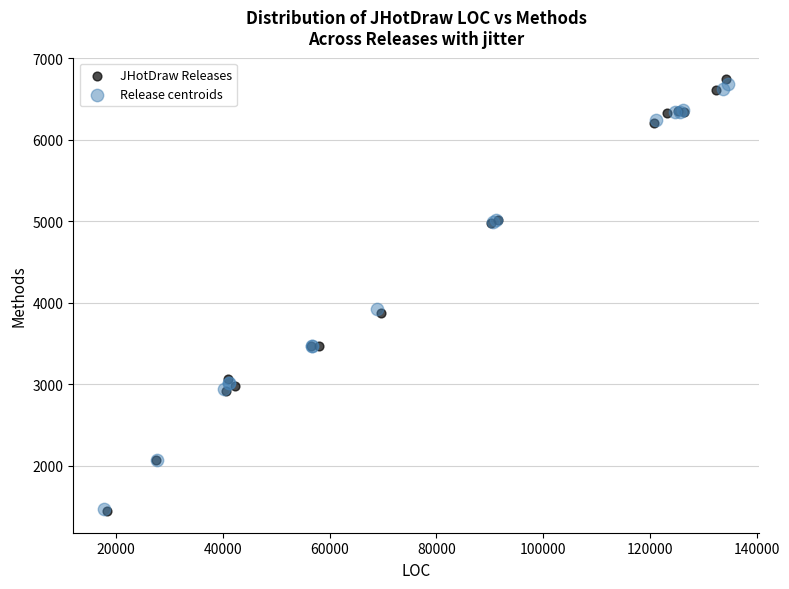

Which series has the largest Y range (max minus min)?

JHotDraw Releases